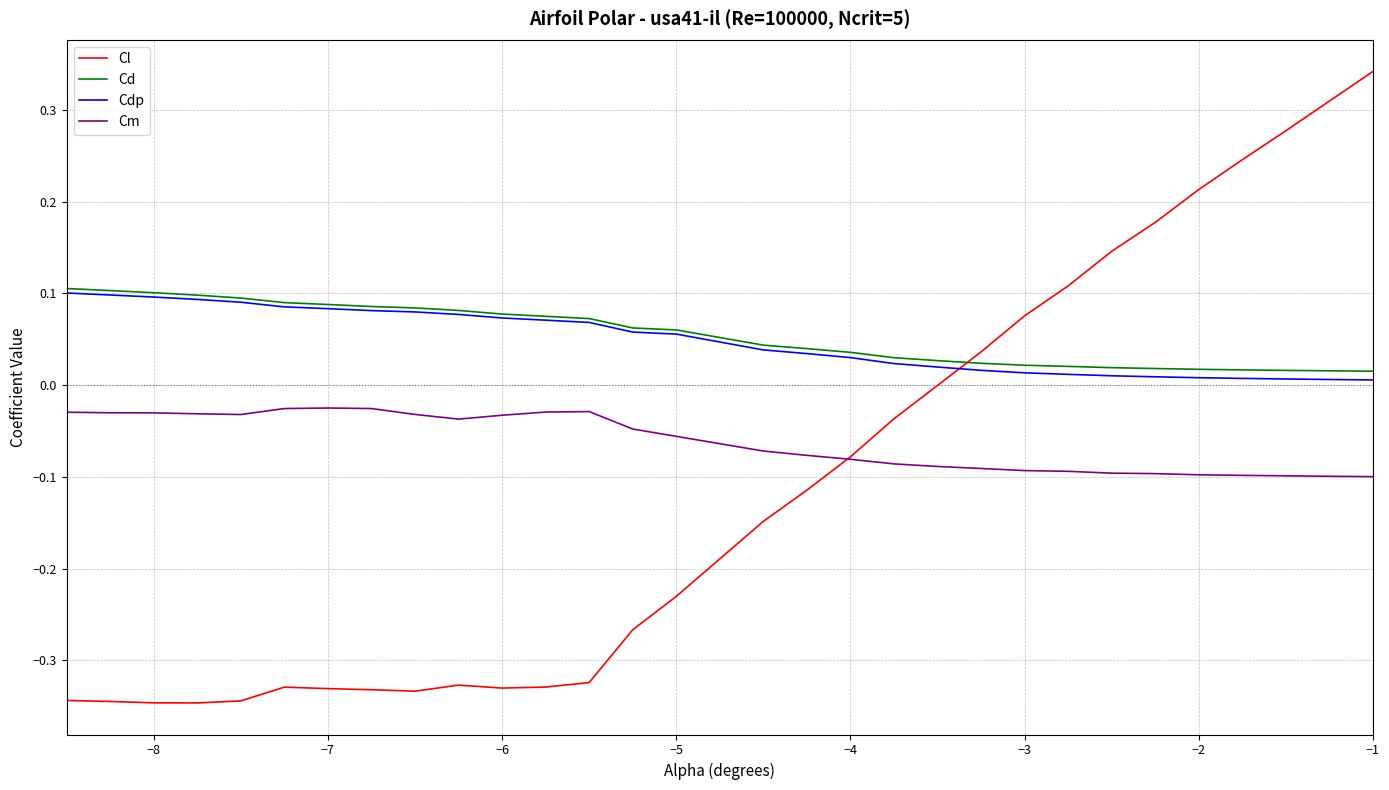

How many intersections are there between Cdp and Cl?

1